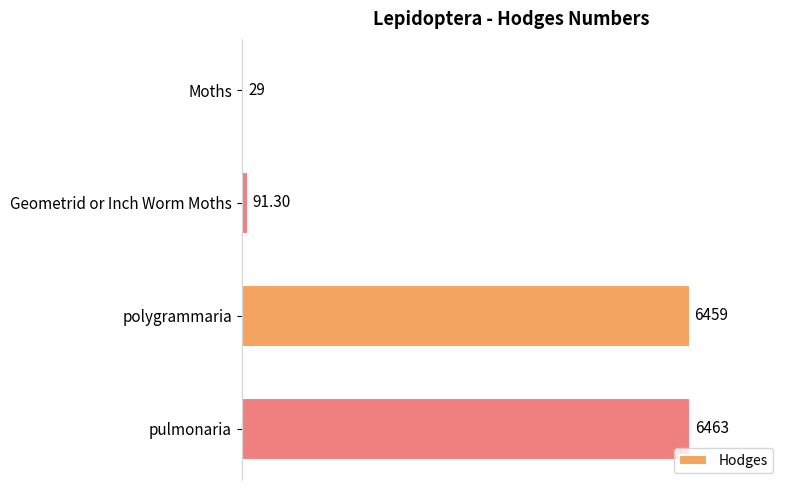

List the labels in order of value, smallest first.

Moths, Geometrid or Inch Worm Moths, polygrammaria, pulmonaria